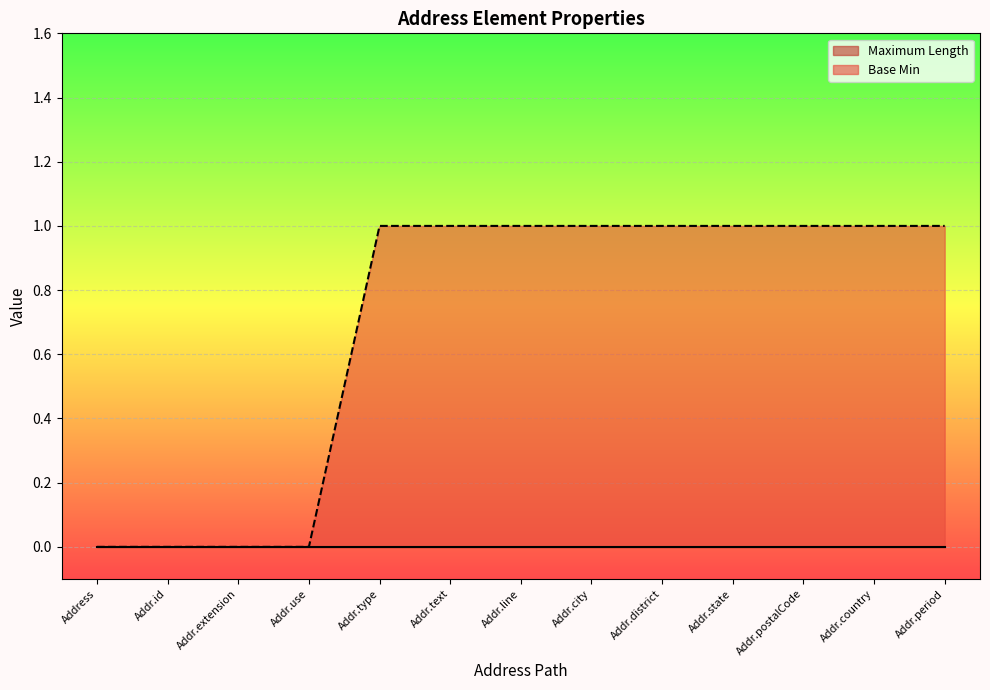

The value at Address is -1. True or false?

False